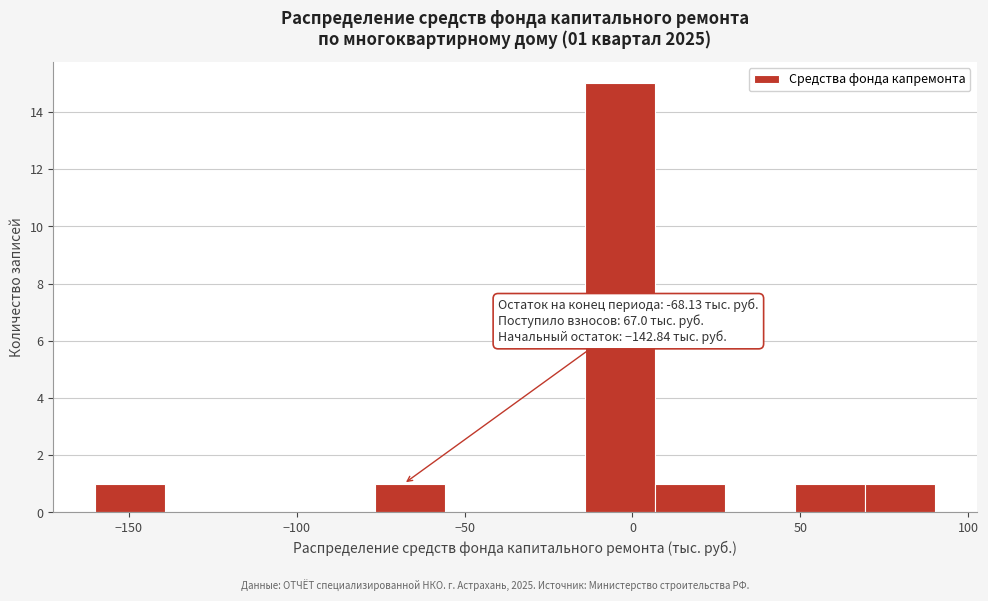

Over which range of the x-axis is the bar tallest?

-15 to 5